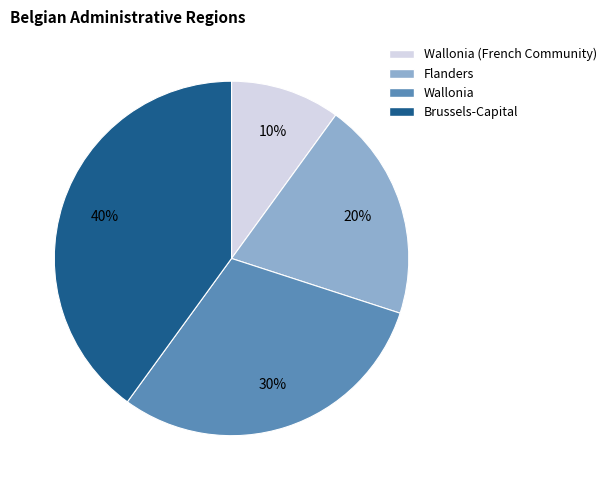

Is there a majority slice in this chart?

No